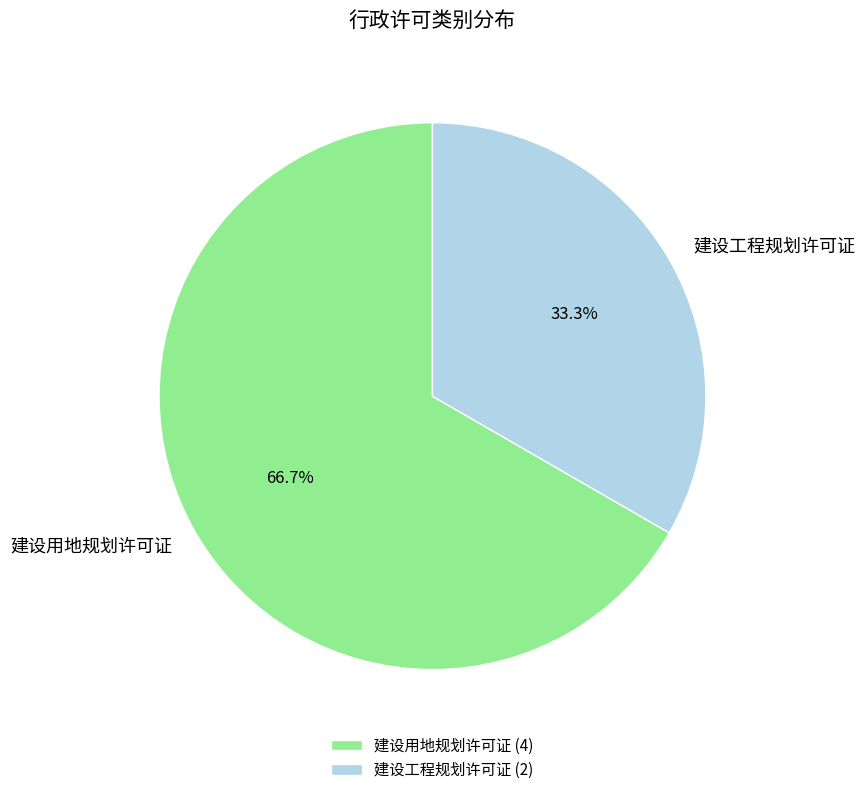

Which category has the smallest portion of the pie?

建设工程规划许可证